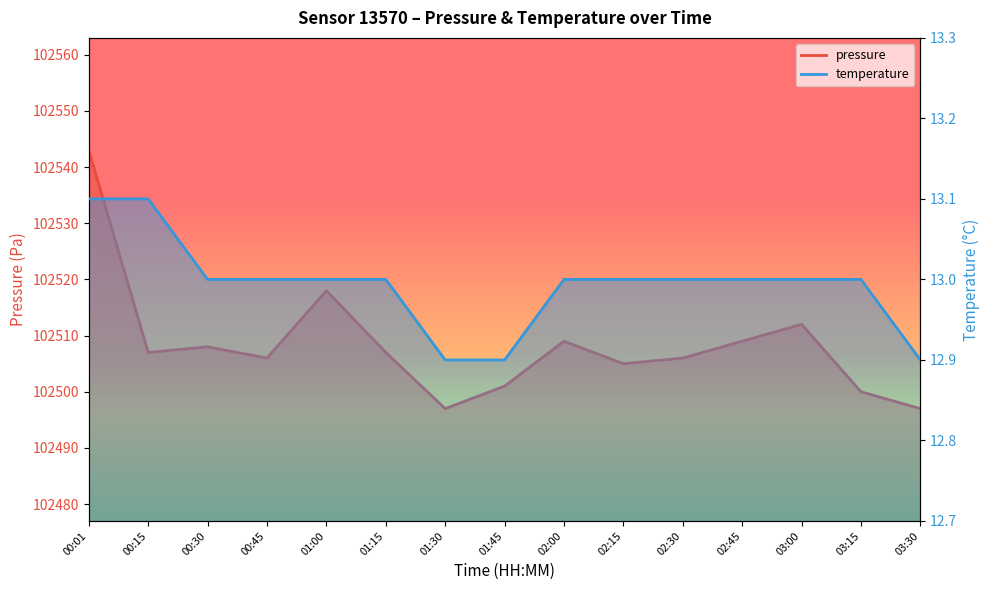

What is the label of the 2nd point from the right?

03:15